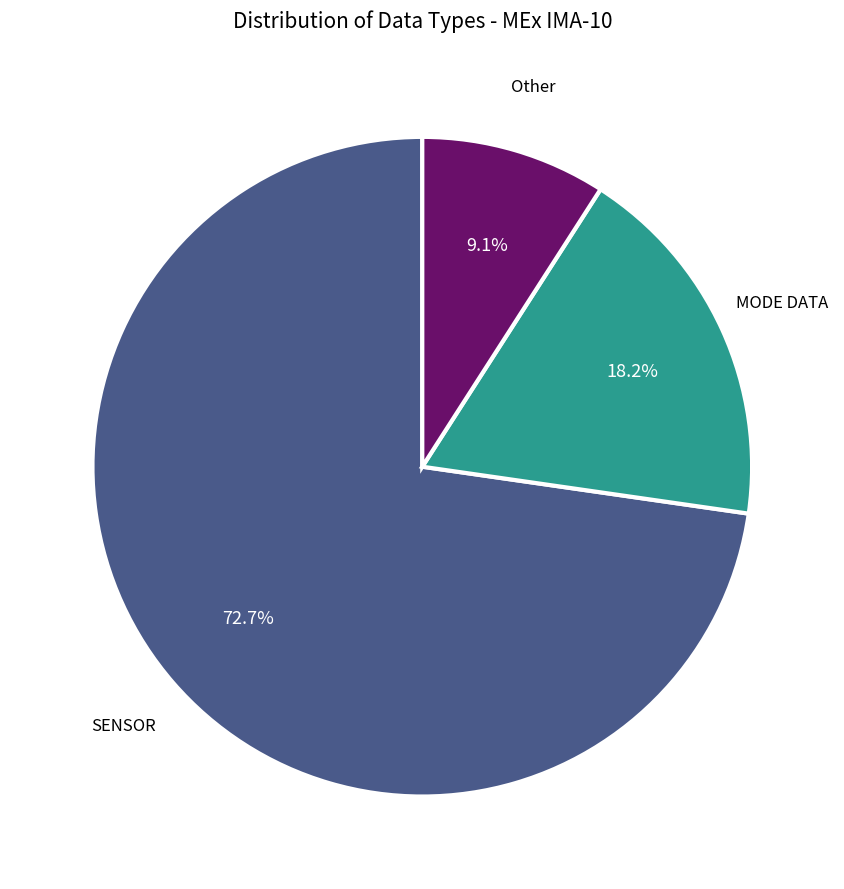

How much of the chart is everything except SENSOR?

27.3%